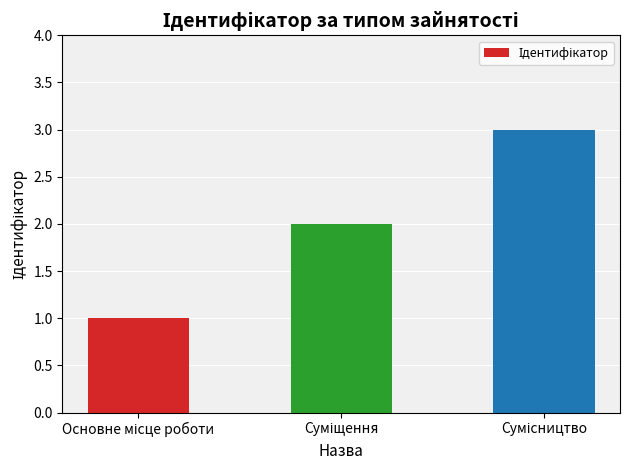

What is the sum of all values?

6